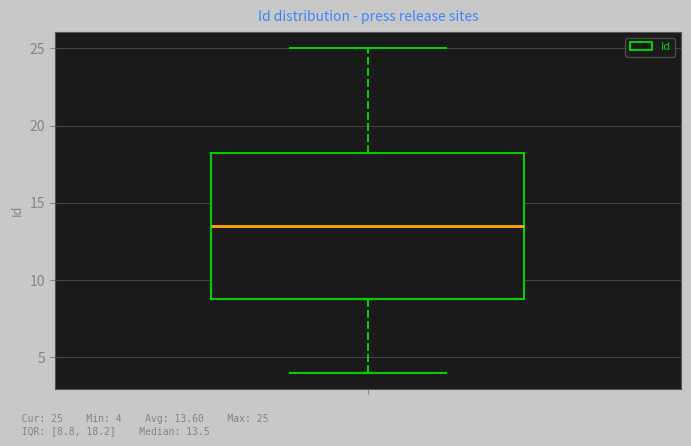

Where does the median line of the box sit on the y-axis? The values are not printed on the chart, so give them approximately, as read against the axis.

13.5